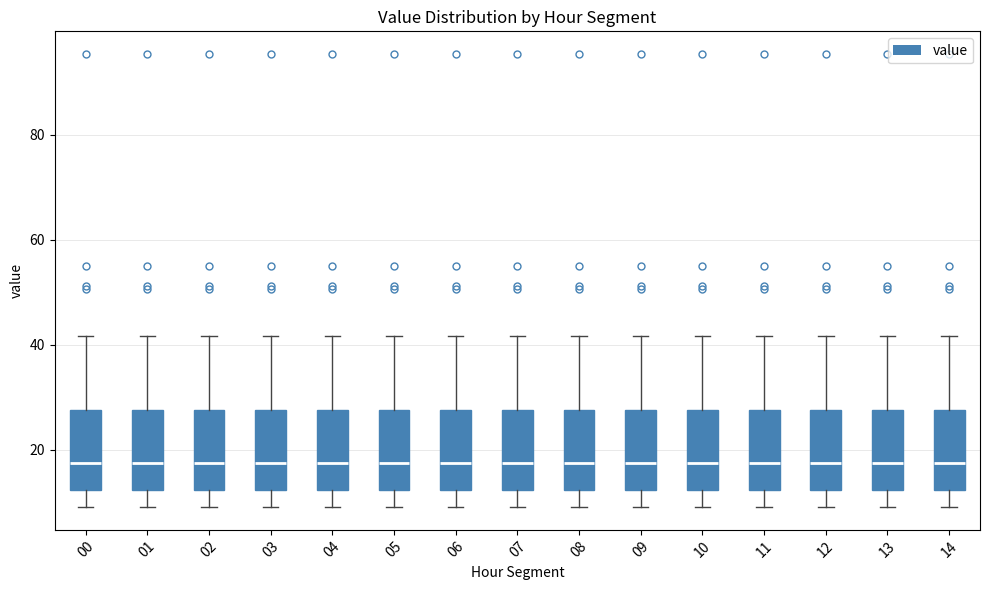

Reading left to right, read every box against the y-axis: the position of its median line, the range the box covers, and the ends of its whiskers. The values are not printed on the chart, so give them approximately, as read against the axis.

00: median 18, box 12 to 28, whiskers 10 to 42
01: median 18, box 12 to 28, whiskers 10 to 42
02: median 18, box 12 to 28, whiskers 10 to 42
03: median 18, box 12 to 28, whiskers 10 to 42
04: median 18, box 12 to 28, whiskers 10 to 42
05: median 18, box 12 to 28, whiskers 10 to 42
06: median 18, box 12 to 28, whiskers 10 to 42
07: median 18, box 12 to 28, whiskers 10 to 42
08: median 18, box 12 to 28, whiskers 10 to 42
09: median 18, box 12 to 28, whiskers 10 to 42
10: median 18, box 12 to 28, whiskers 10 to 42
11: median 18, box 12 to 28, whiskers 10 to 42
12: median 18, box 12 to 28, whiskers 10 to 42
13: median 18, box 12 to 28, whiskers 10 to 42
14: median 18, box 12 to 28, whiskers 10 to 42